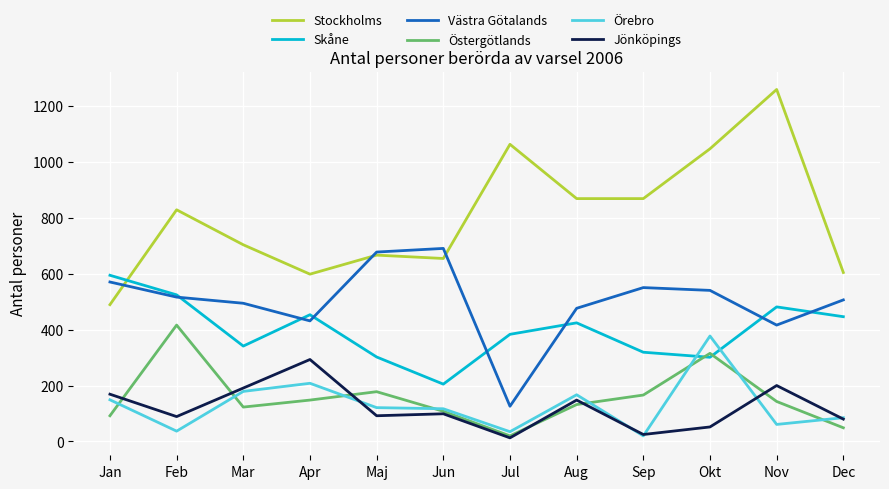

Which series has the widest spread of values?

Stockholms